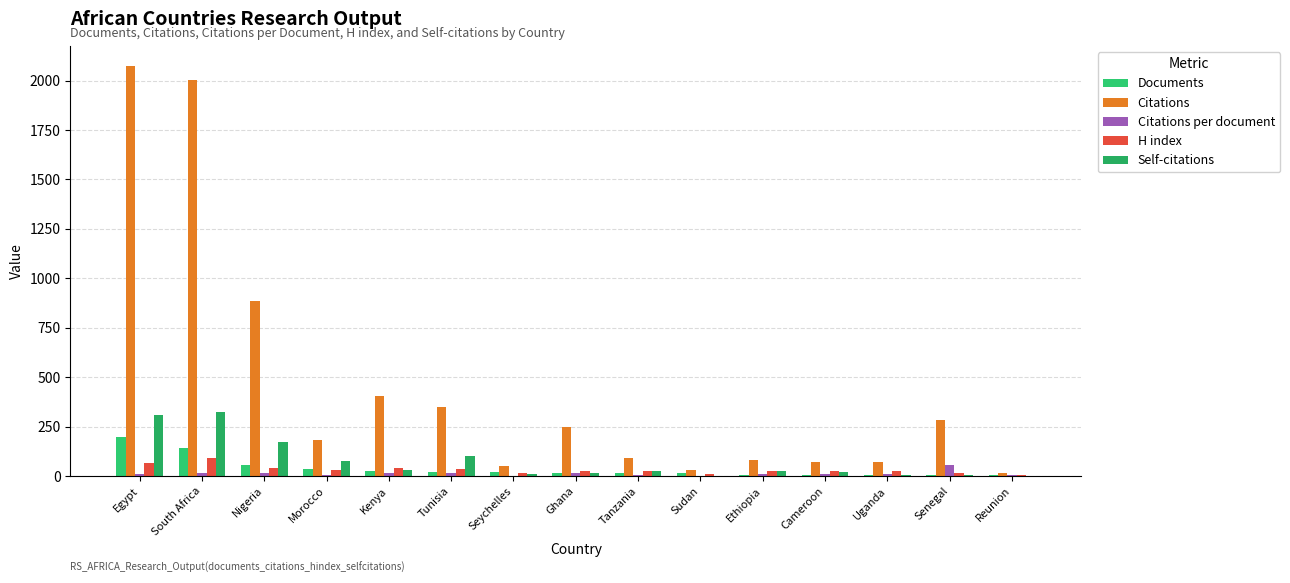

How many series are shown in this chart?

5